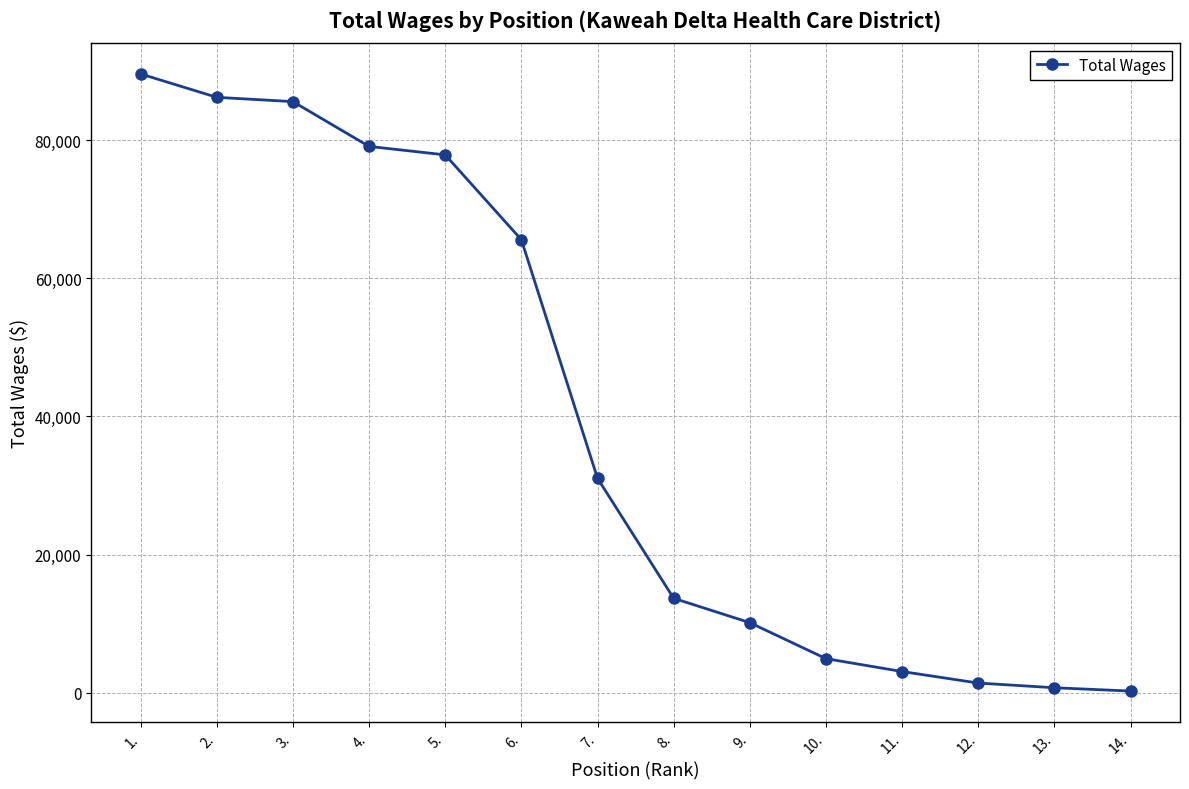

Is it true that the value at 10. is 4919?

True